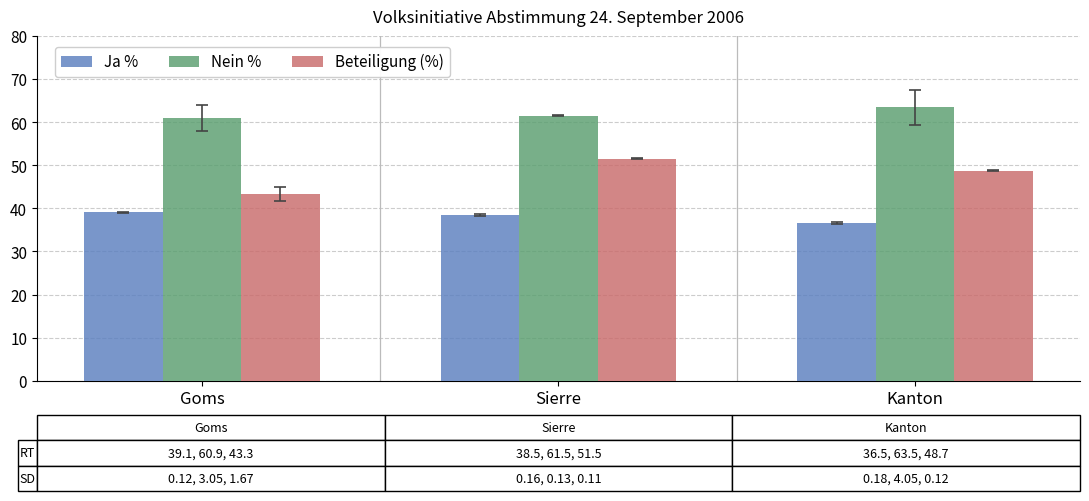

Where is Beteiligung (%) nearest to the value 47?

Kanton